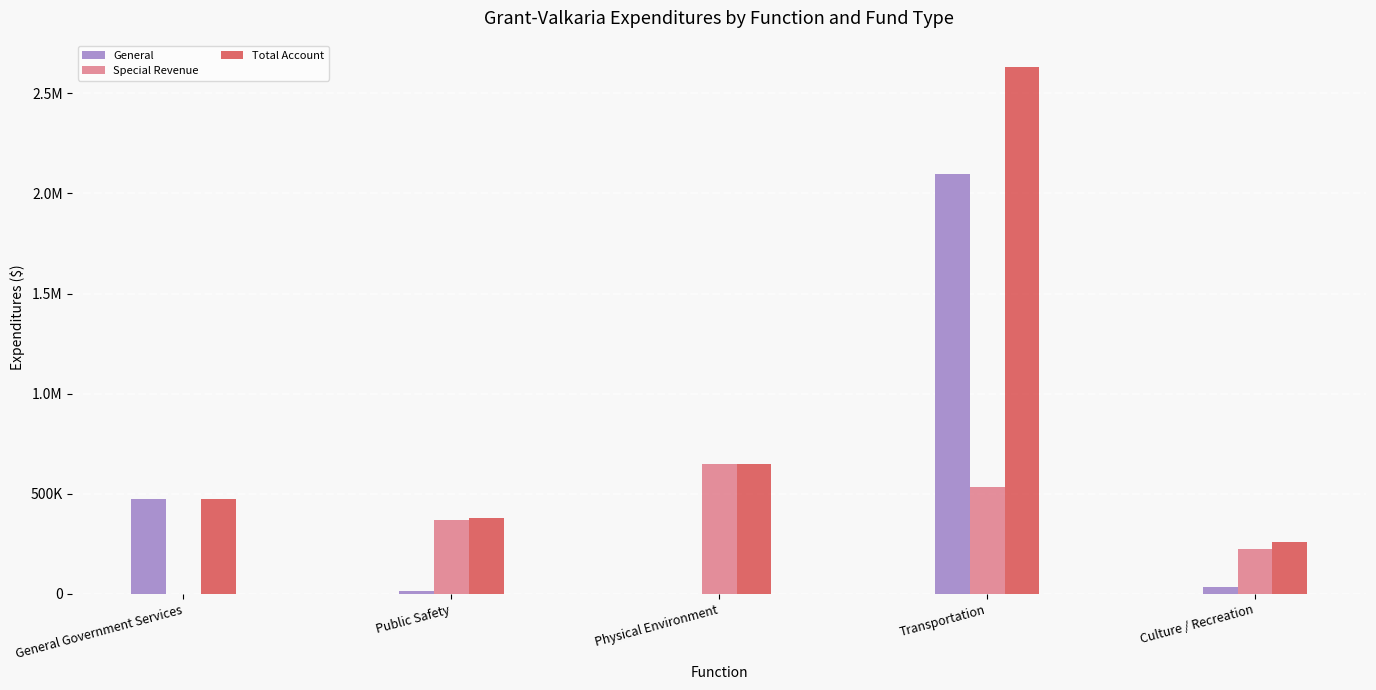

The value of General at Culture / Recreation is 31719. True or false?

True